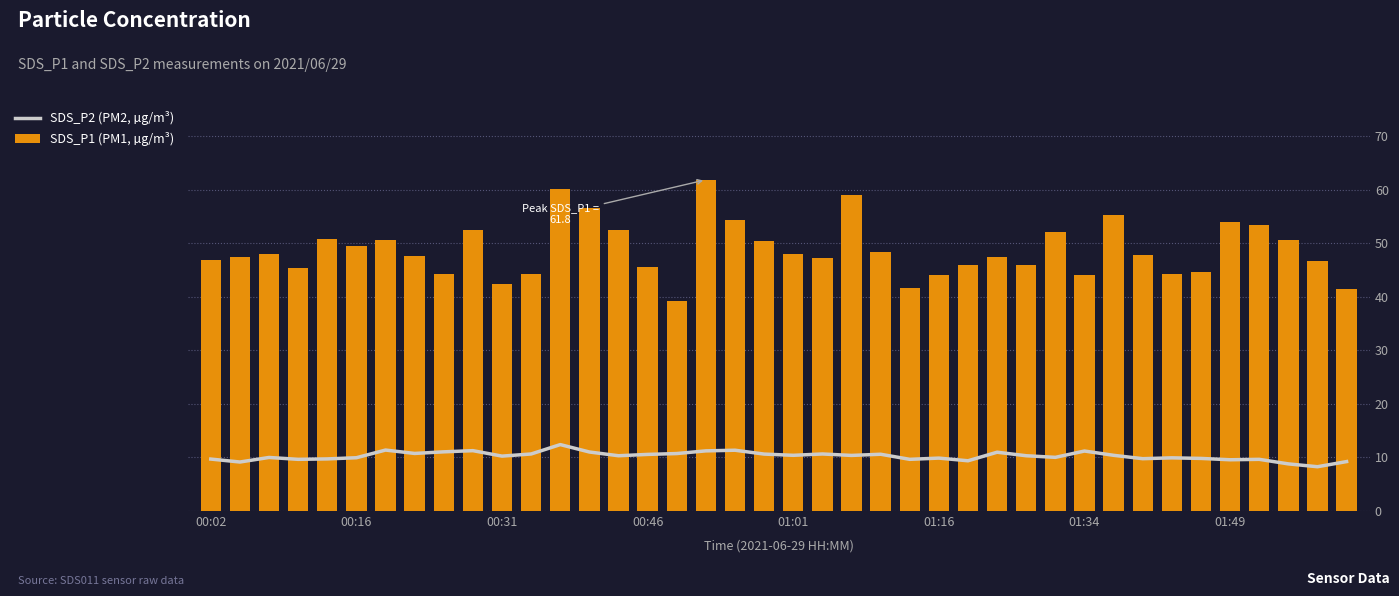

What value does the SDS_P1 (PM1, µg/m³) series have at 19?

50.4